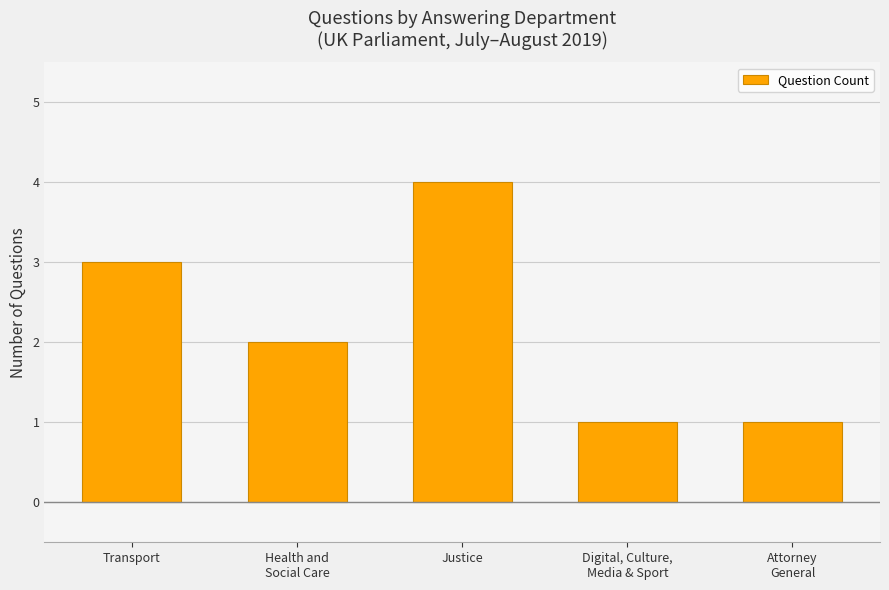

Are the bars horizontal?

No